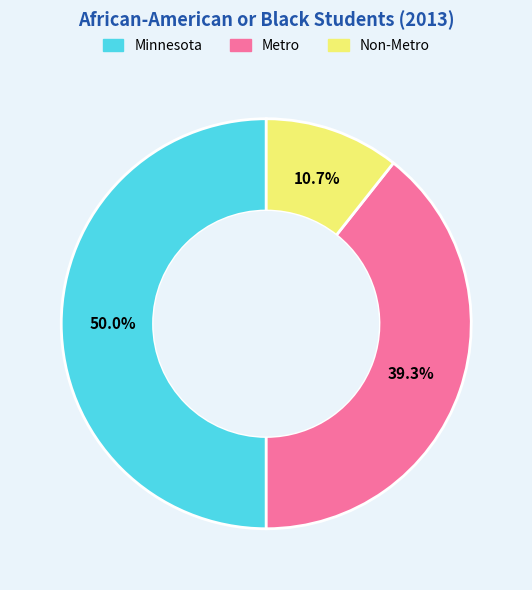

What is the largest slice in the pie chart?

Minnesota